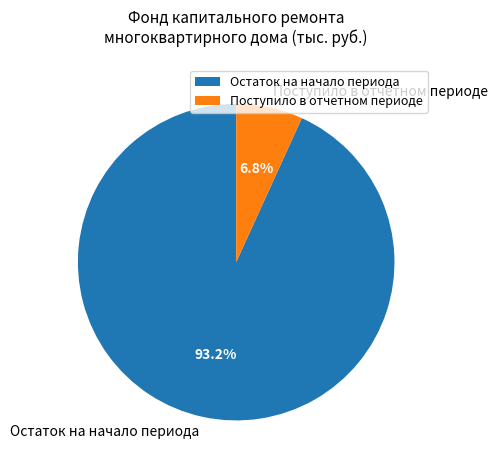

Which category has the biggest portion of the pie?

Остаток на начало периода